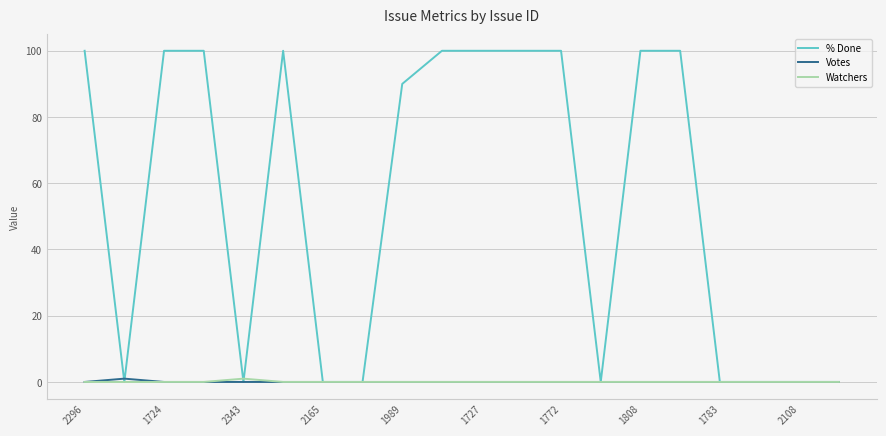

True or false: Votes and % Done intersect in this chart.

True